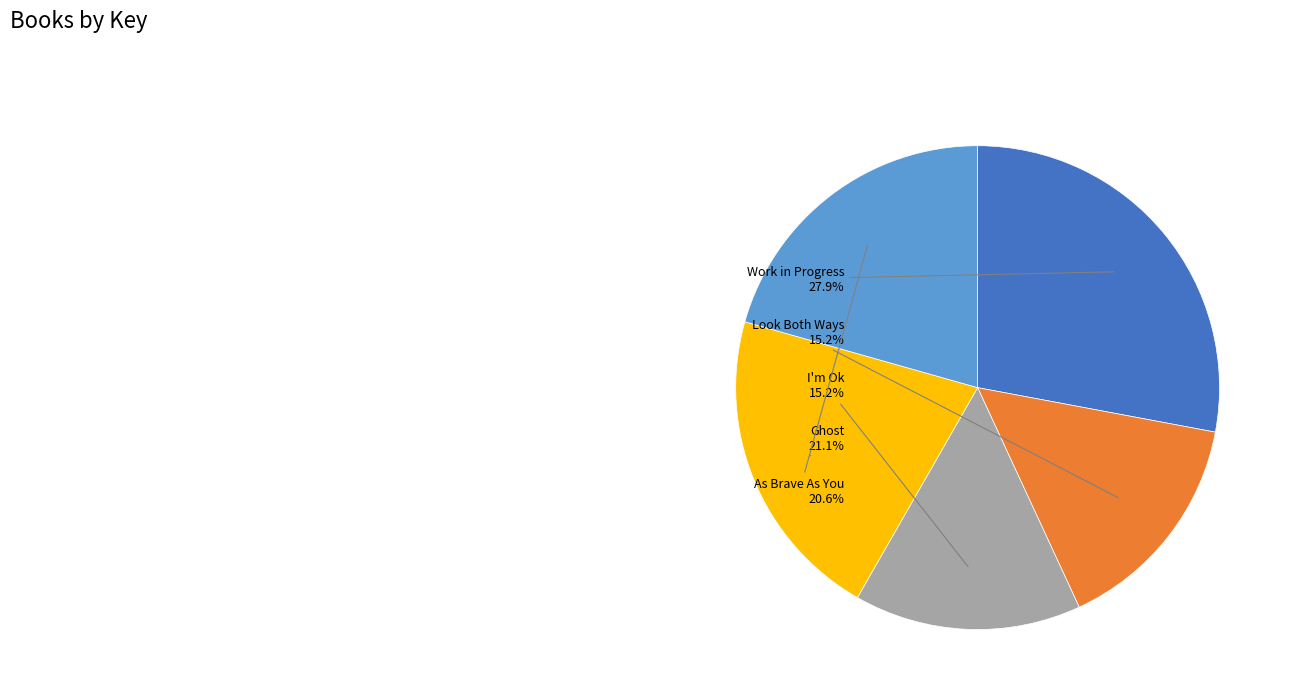

What is the largest slice in the pie chart?

Work in Progress